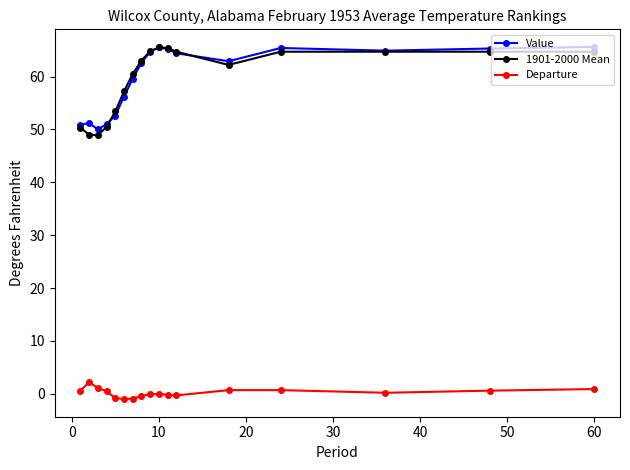

Which series has the widest spread of values?

1901-2000 Mean